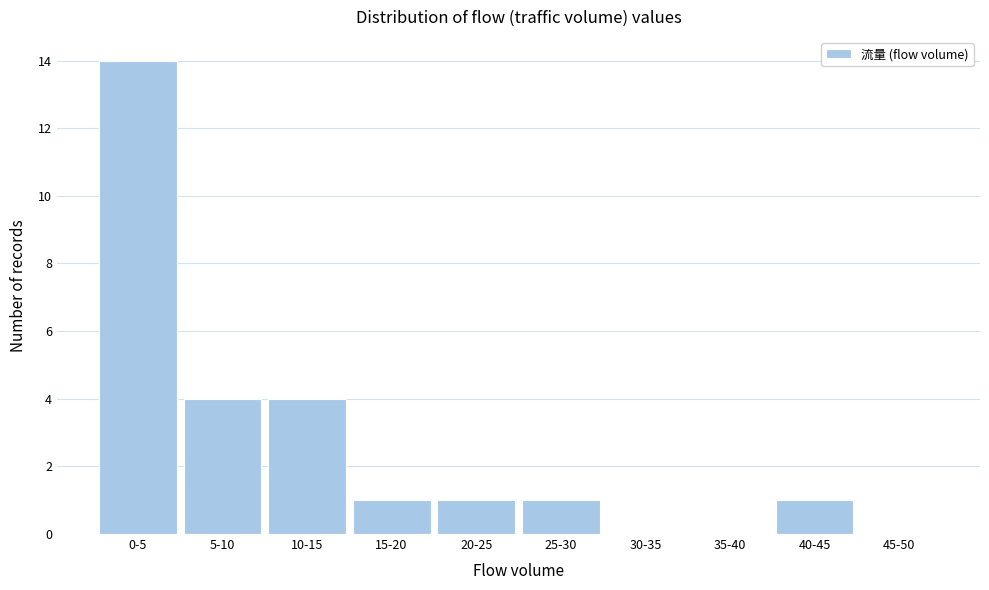

Reading left to right, transcribe all the data shown in this chart.

0-5=14	5-10=4	10-15=4	15-20=1	20-25=1	25-30=1	30-35=0	35-40=0	40-45=1	45-50=0